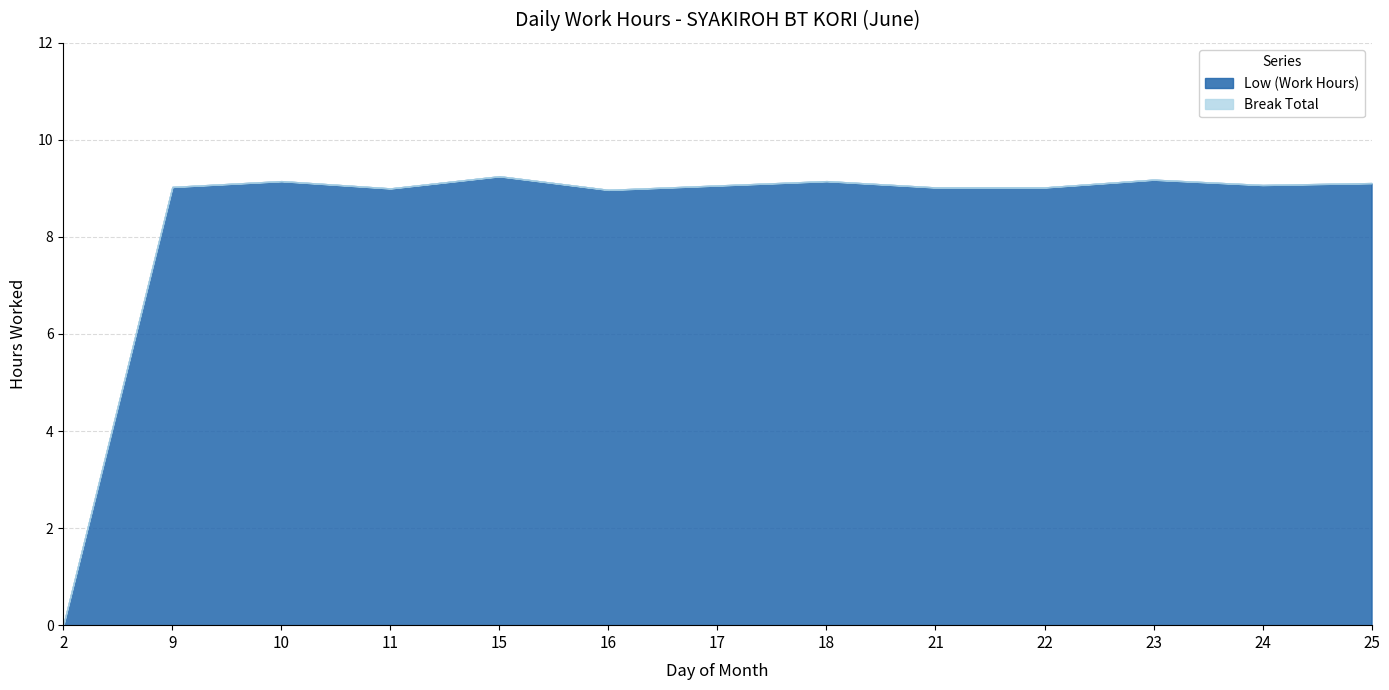

Reading left to right, extract all data points from this chart.

Low (Work Hours): 0.0	9.0	9.2	9.0	9.2	9.0	9.1	9.2	9.0	9.0	9.2	9.1	9.1
Break Total: 0.0	0.0	0.0	0.0	0.0	0.0	0.0	0.0	0.0	0.0	0.0	0.0	0.0